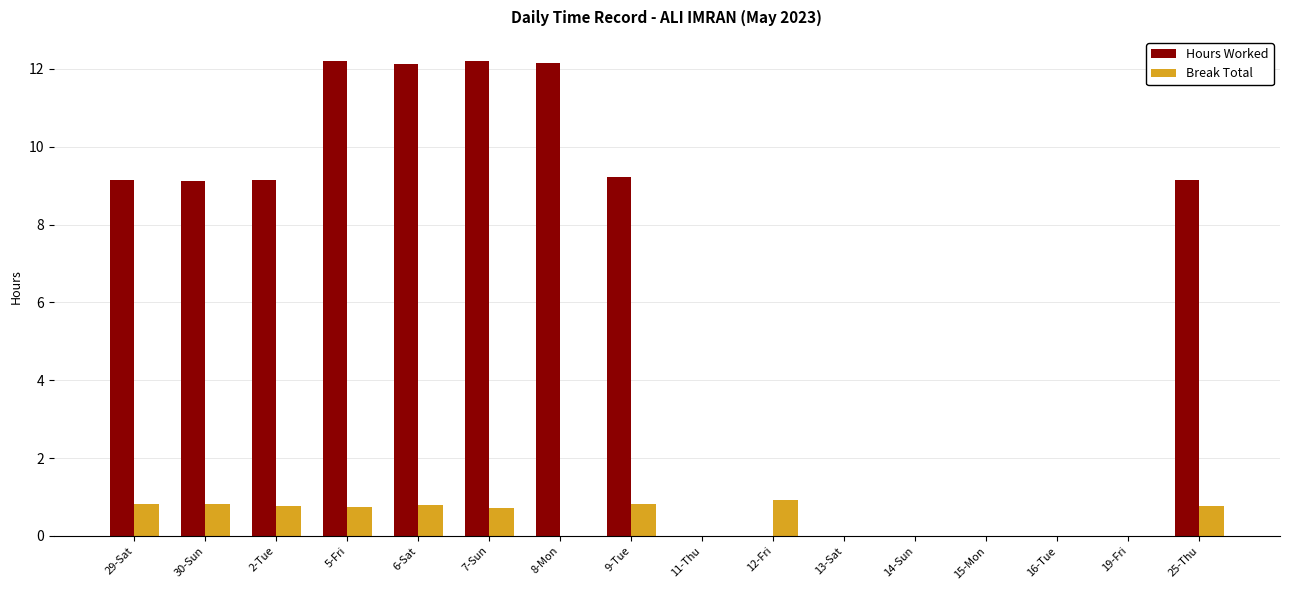

Is the value of Break Total at 15-Mon greater than the value of Hours Worked at 8-Mon?

No